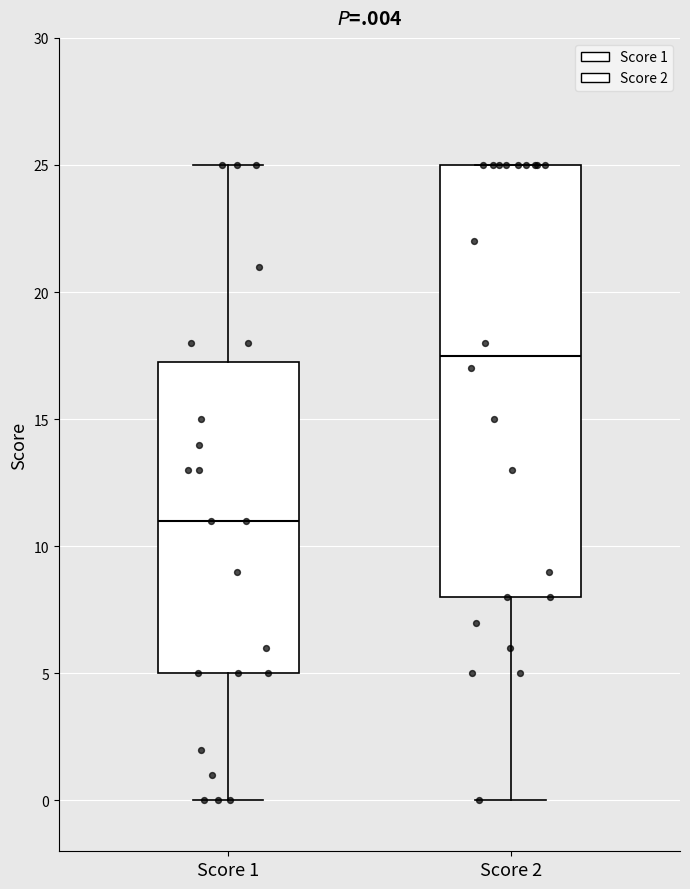

Which box's median line is the highest?

Score 2